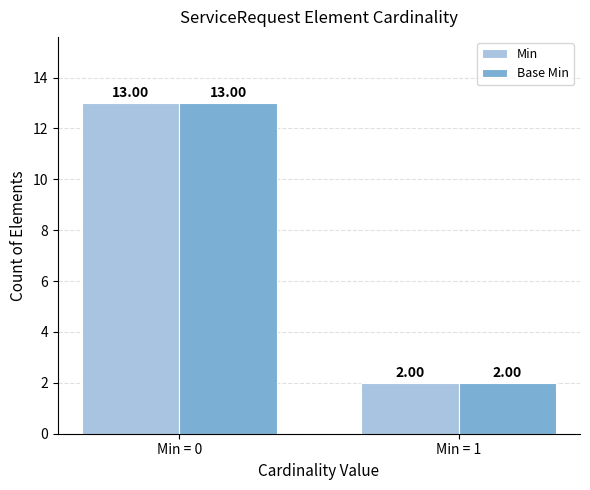

What value does the Min series have at Min = 0, to the nearest 5?

15